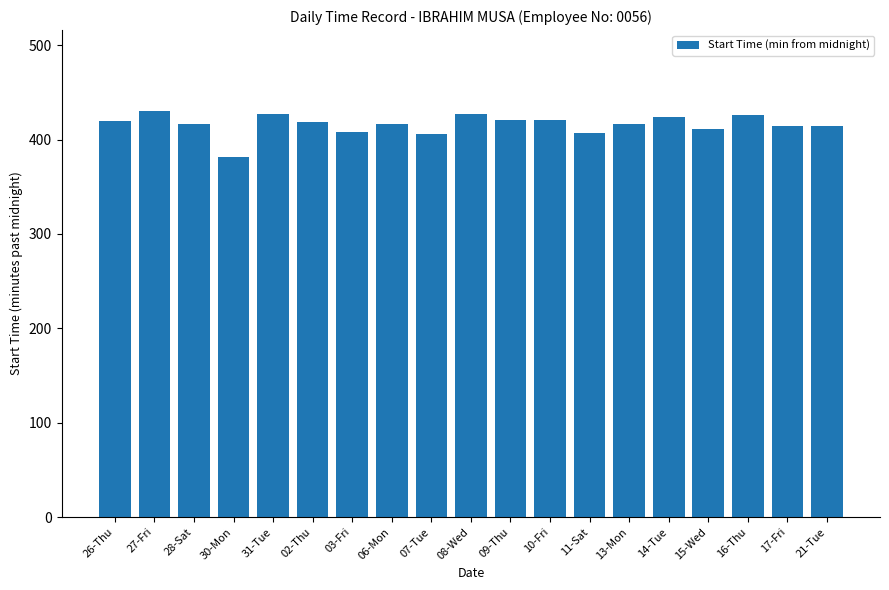

Approximately how many times larger is the value at 21-Tue compared to 11-Sat?

1.0